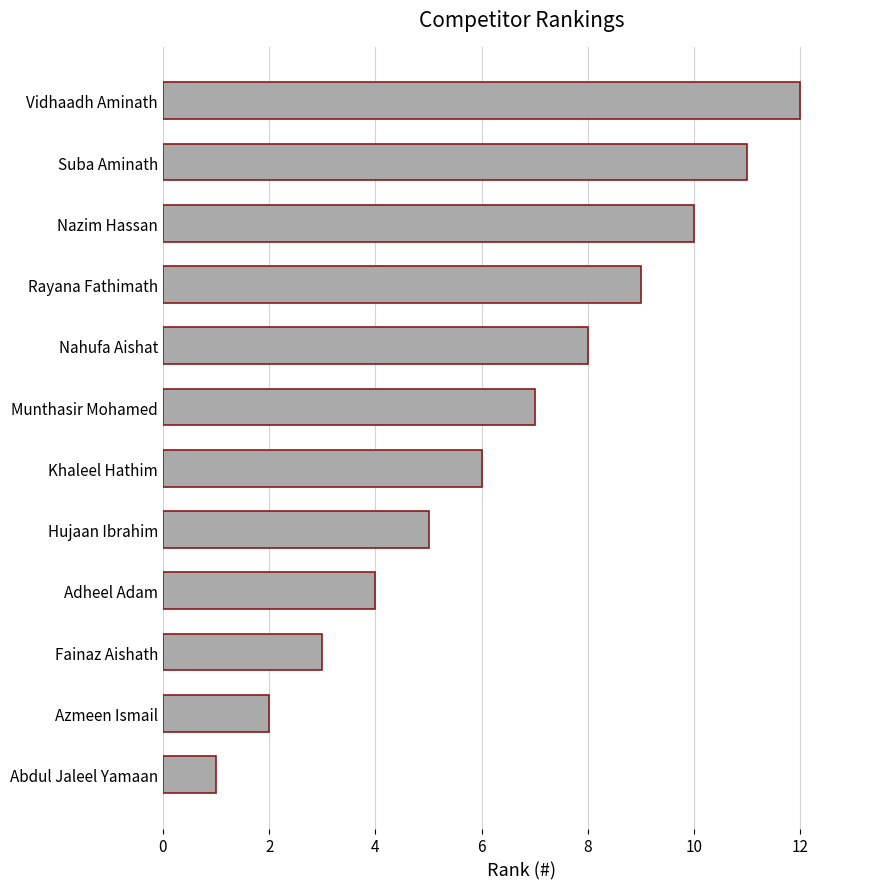

What is the minimum value shown in the chart?

1